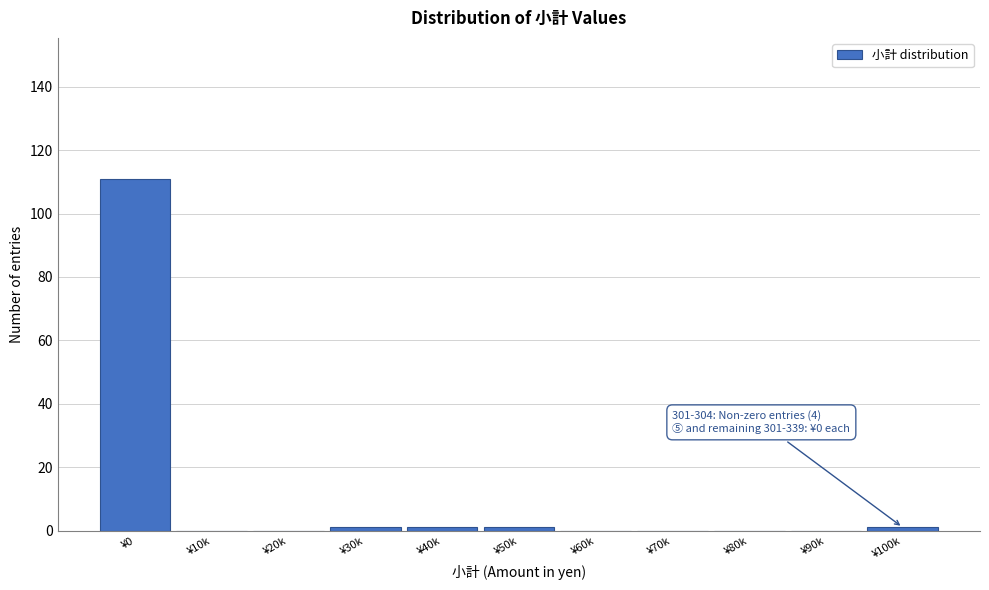

Reading right to left, transcribe all the data shown in this chart.

¥100k=1	¥90k=0	¥80k=0	¥70k=0	¥60k=0	¥50k=1	¥40k=1	¥30k=1	¥20k=0	¥10k=0	¥0=111